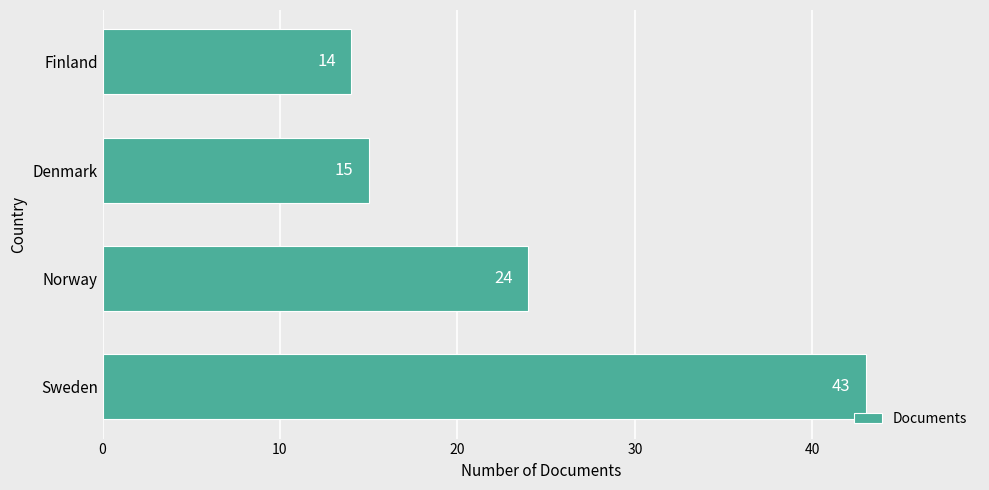

What is the ratio of the value at Denmark to the value at Sweden?

0.3